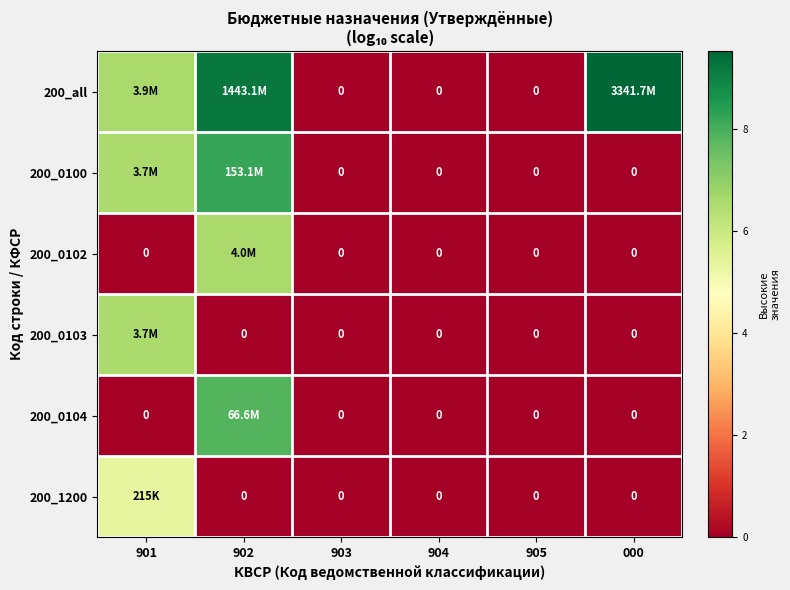

Which category has the lowest value in the 200_all series?

903